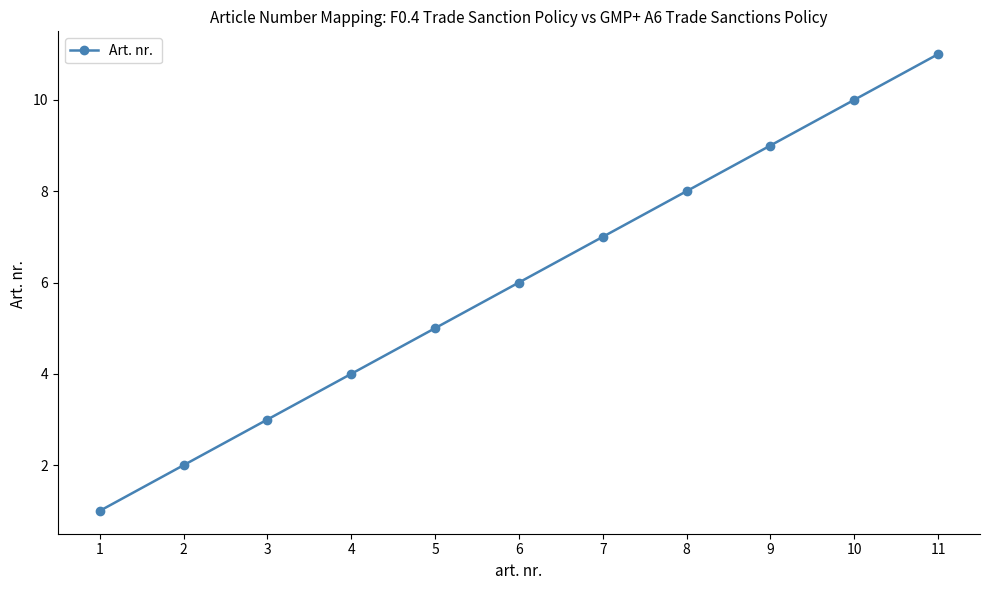

What is the difference between the maximum and minimum values?

10